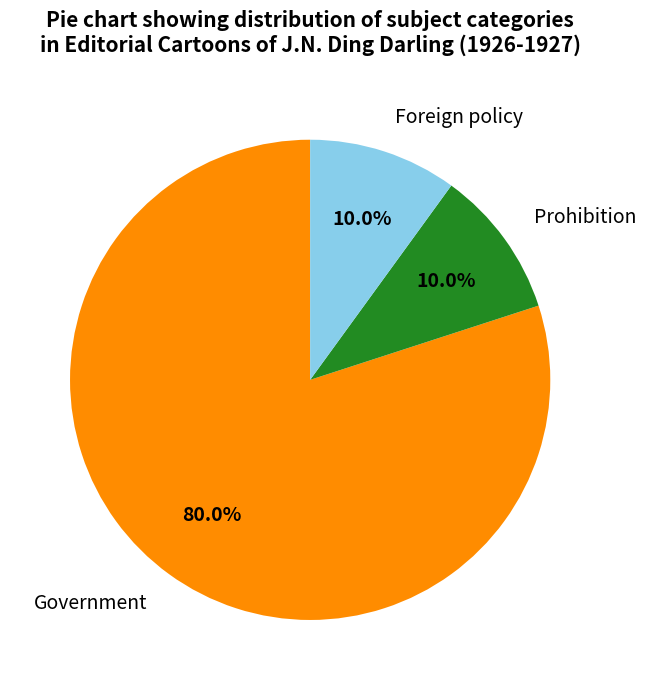

Which slice is the largest?

Government